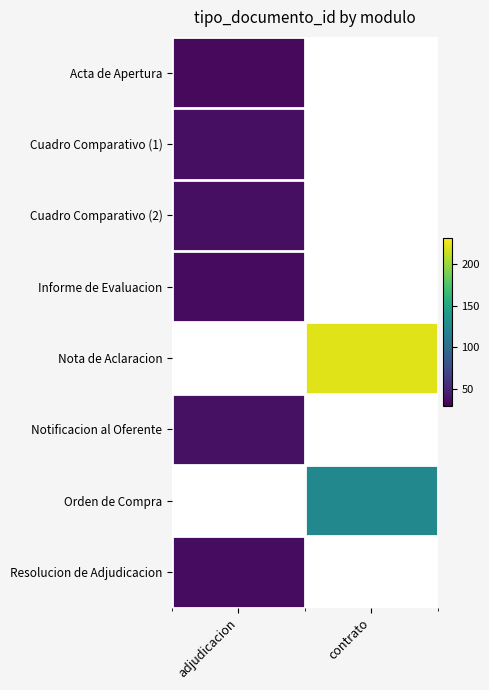

Is it true that Nota de Aclaracion equals 220.0 at contrato?

True